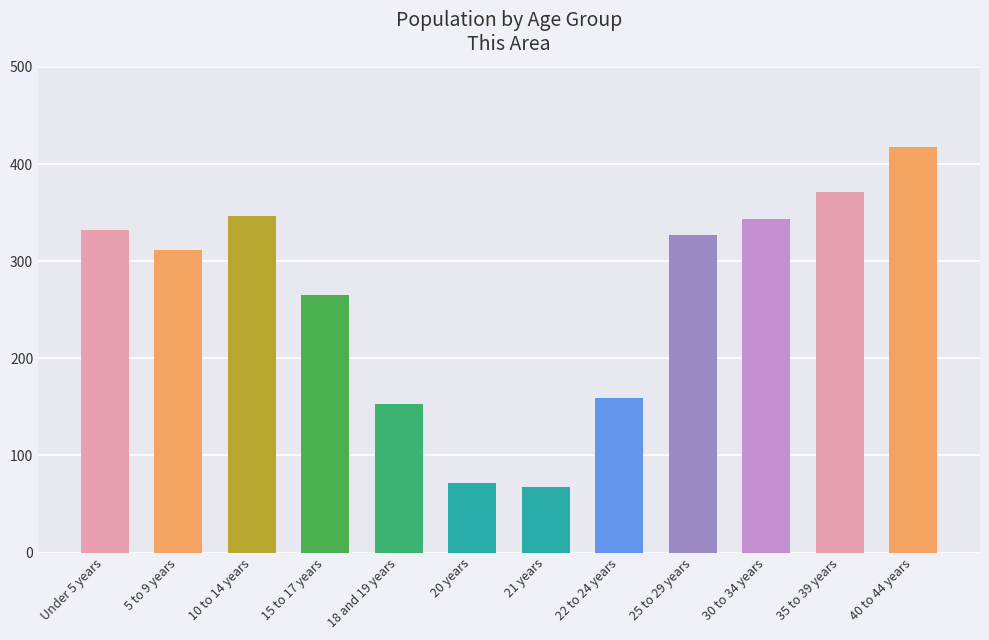

How many bars are there in total?

12